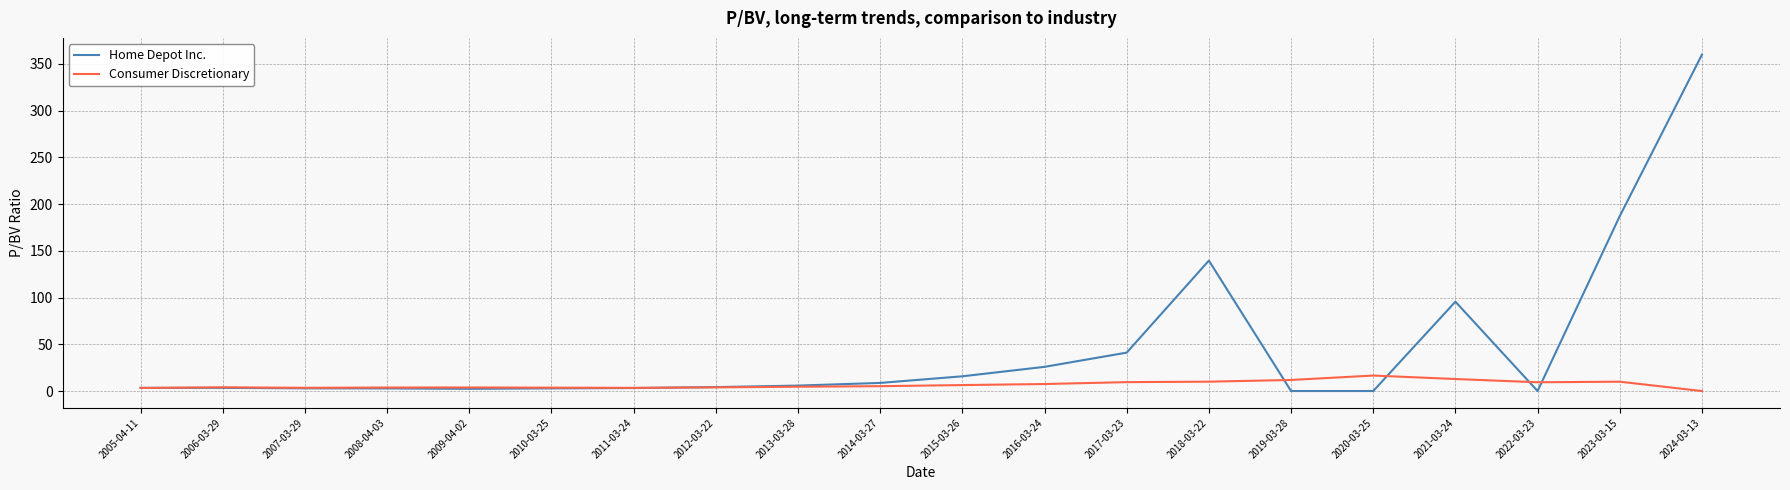

Which series has the widest spread of values?

Home Depot Inc.